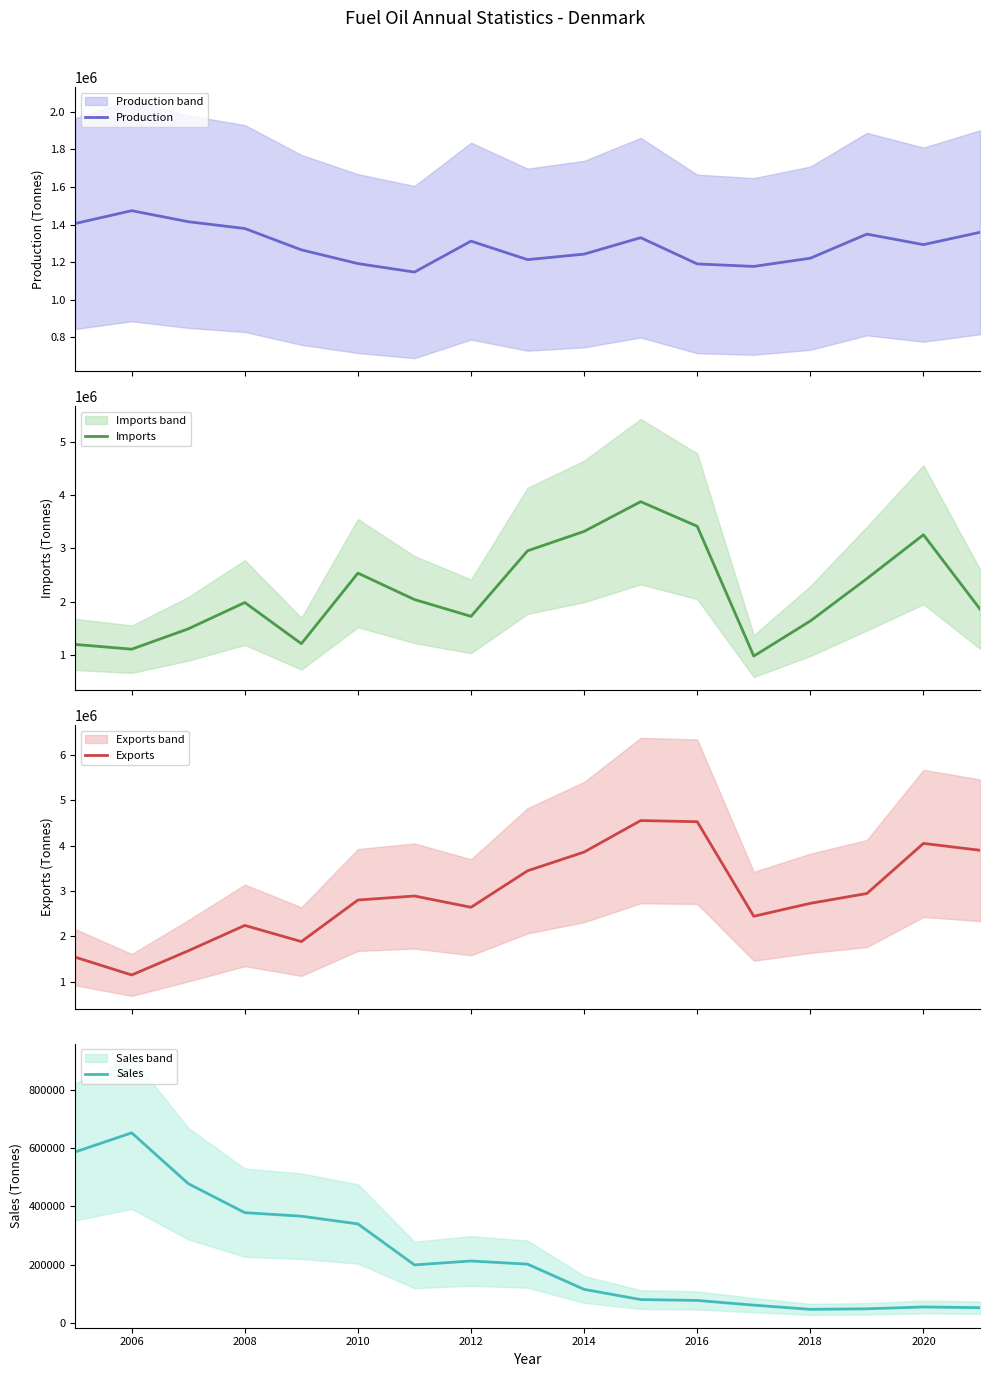

What is the minimum value for Exports?

1152748